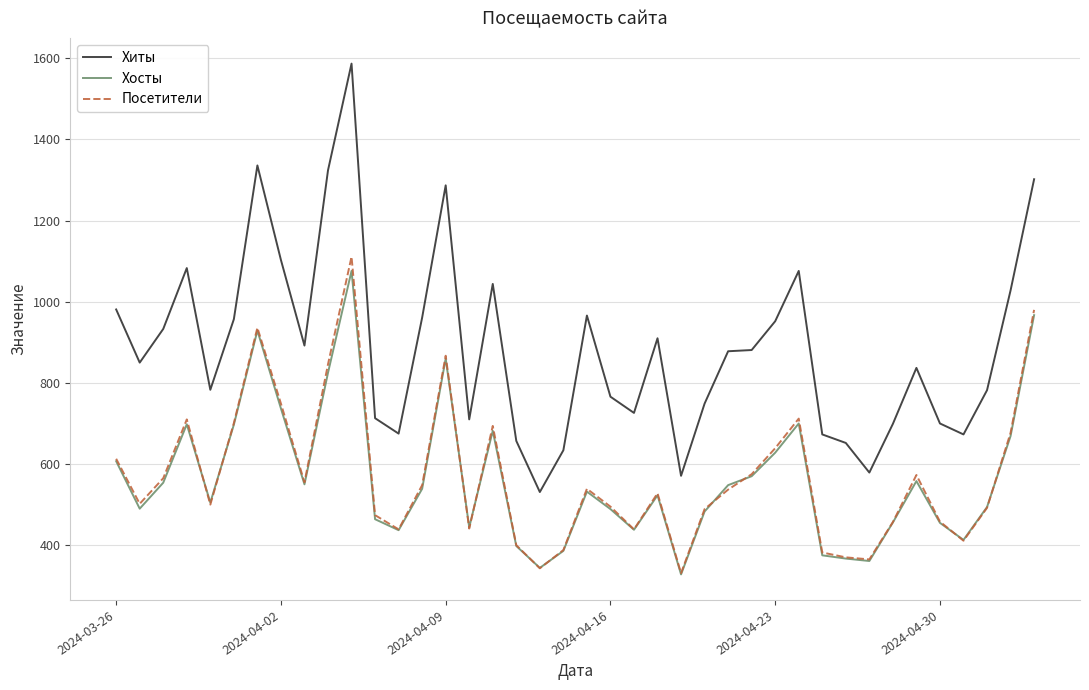

At how many categories does at least one series exceed 1209?

5